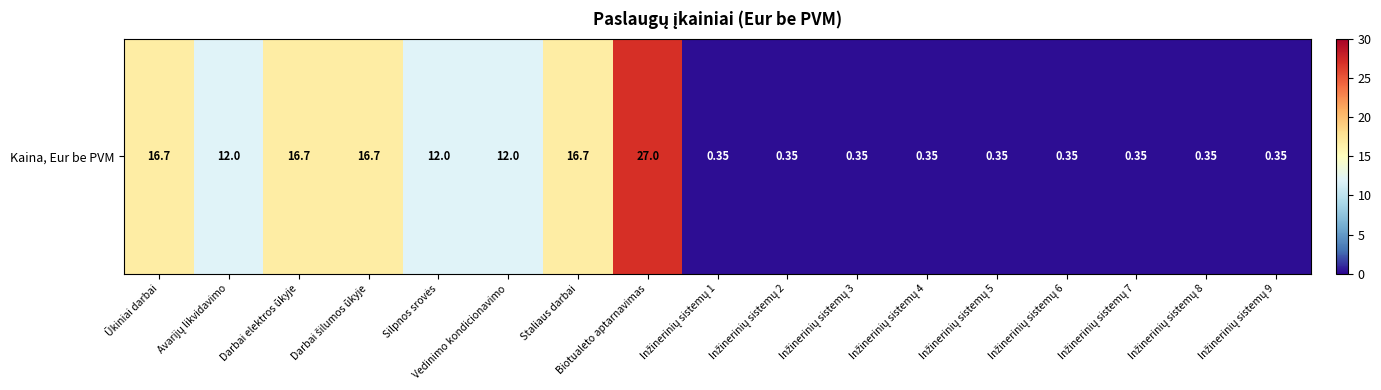

Reading left to right, extract all data points from this chart.

Ūkiniai darbai=16.7	Avarijų likvidavimo=12.0	Darbai elektros ūkyje=16.7	Darbai šilumos ūkyje=16.7	Silpnos srovės=12.0	Vedinimo kondicionavimo=12.0	Staliaus darbai=16.7	Biotualeto aptarnavimas=27.0	Inžinerinių sistemų 1=0.3	Inžinerinių sistemų 2=0.3	Inžinerinių sistemų 3=0.3	Inžinerinių sistemų 4=0.3	Inžinerinių sistemų 5=0.3	Inžinerinių sistemų 6=0.3	Inžinerinių sistemų 7=0.3	Inžinerinių sistemų 8=0.3	Inžinerinių sistemų 9=0.3